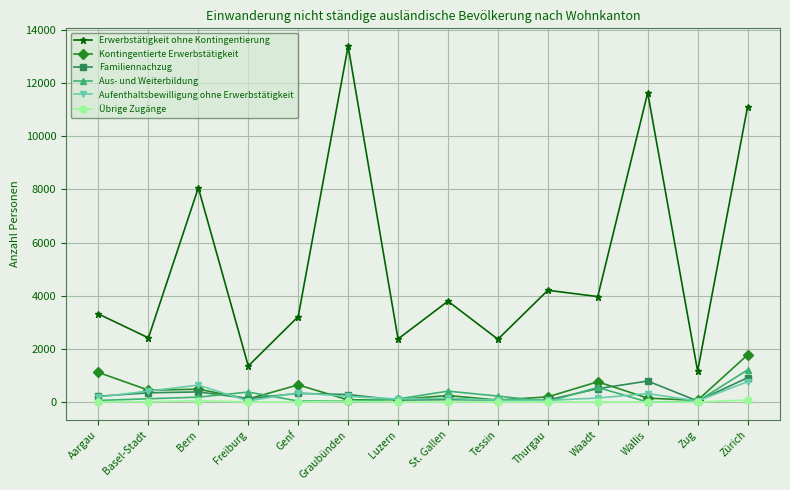

How many data points does each series have?

14